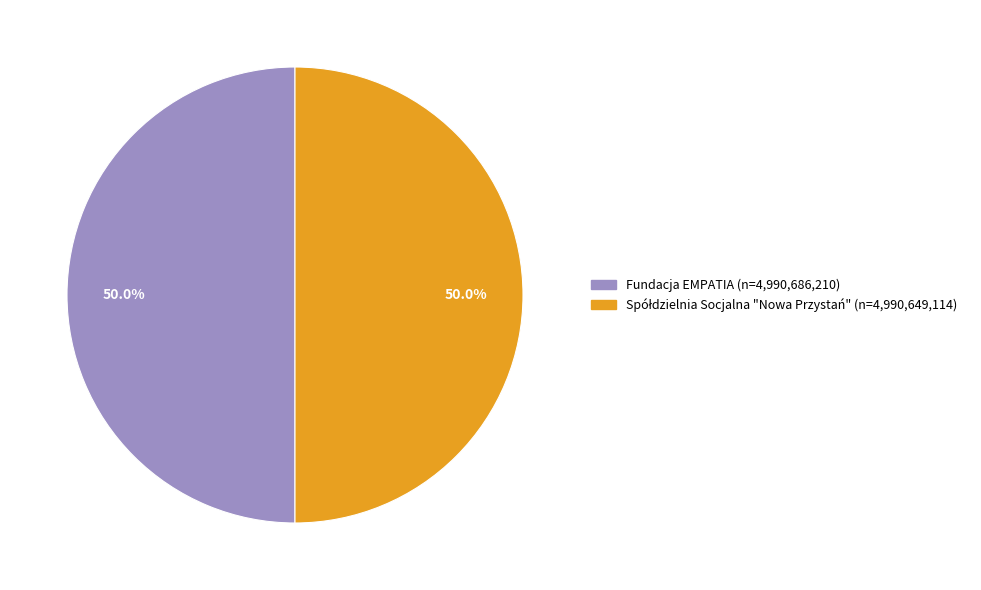

How much of the chart is everything except Fundacja EMPATIA?

50.0%